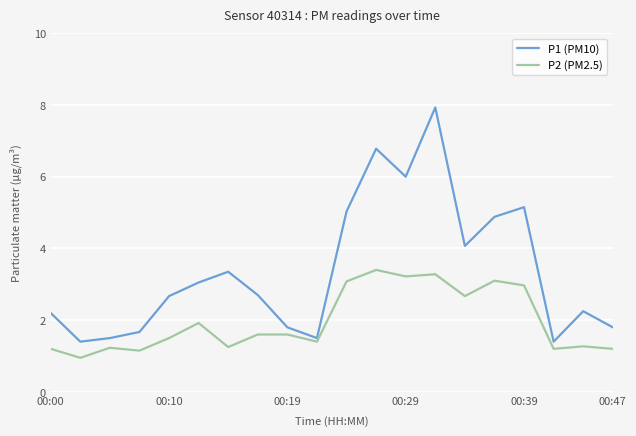

Which series has the largest total across all categories?

P1 (PM10)